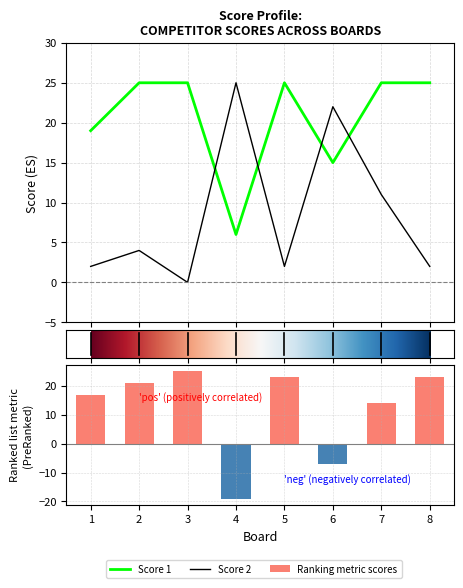

At which label does Score 1 reach its peak?

2